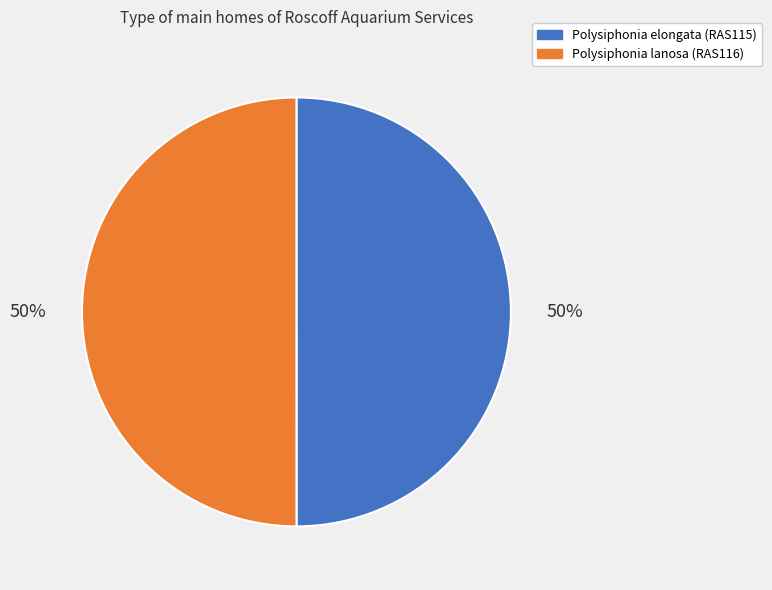

Combined, do Polysiphonia elongata (RAS115) and Polysiphonia lanosa (RAS116) account for over 50%?

Yes